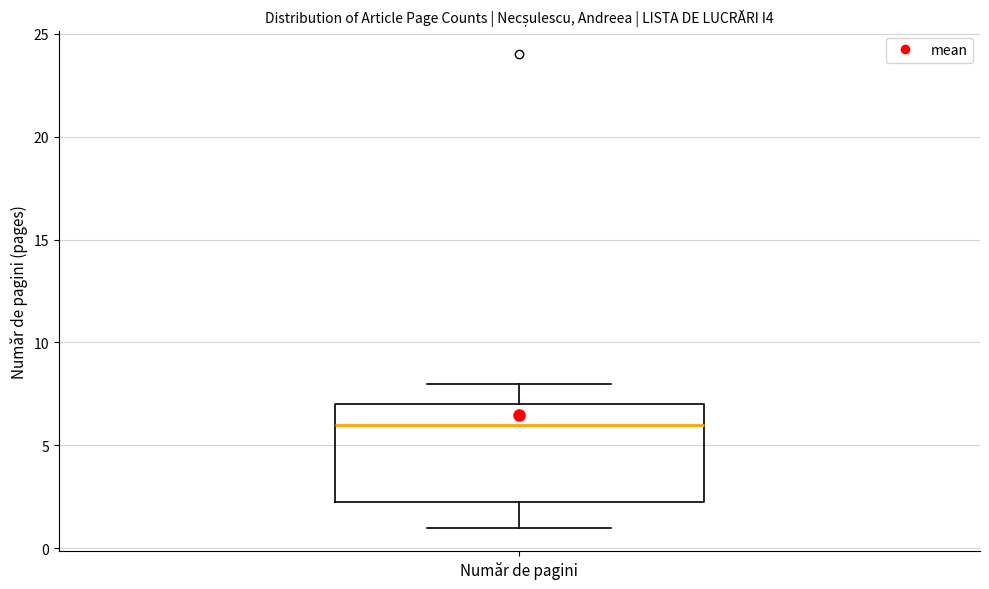

Transcribe this box plot: give where the median line is, the range the box spans, and where the two whiskers end, as read against the y-axis. The values are not printed on the chart, so give them approximately, as read against the axis.

median 6.0, box 2.5 to 7.0, whiskers 1.0 to 8.0